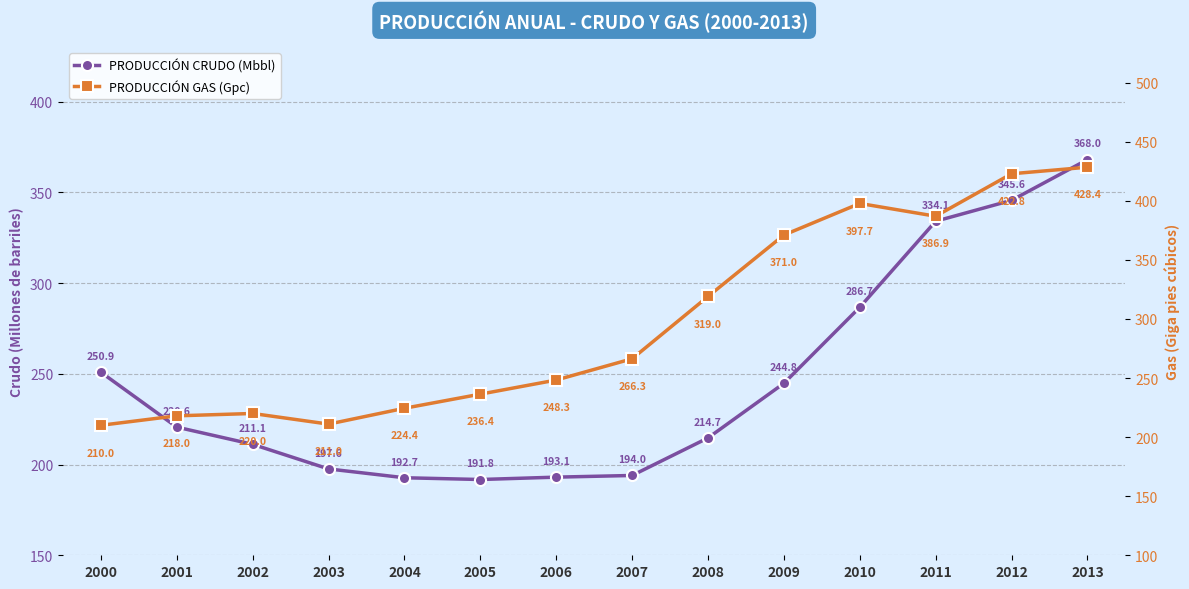

Between 2001 and 2007, which series saw the biggest shift?

PRODUCCIÓN GAS (Gpc)